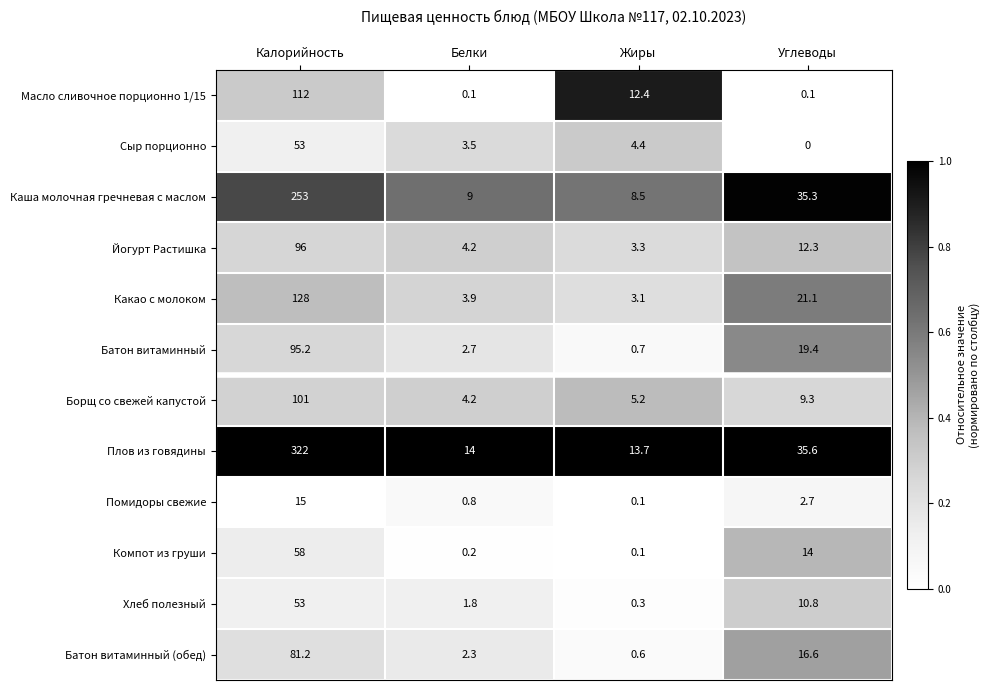

What is the maximum value shown in the chart?

322.0